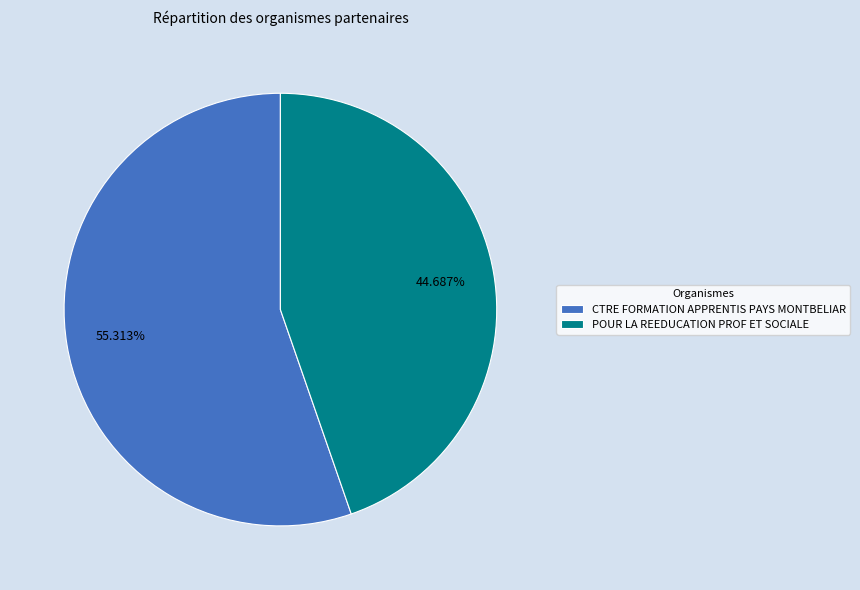

What is the smallest slice in the pie chart?

POUR LA REEDUCATION PROF ET SOCIALE